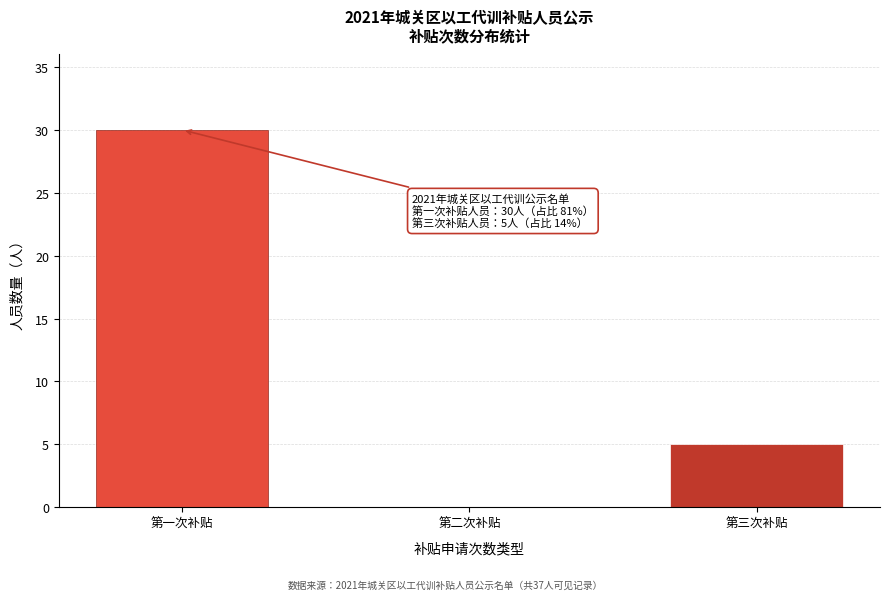

Reading left to right, transcribe all the data shown in this chart.

第一次补贴=30	第二次补贴=0	第三次补贴=5